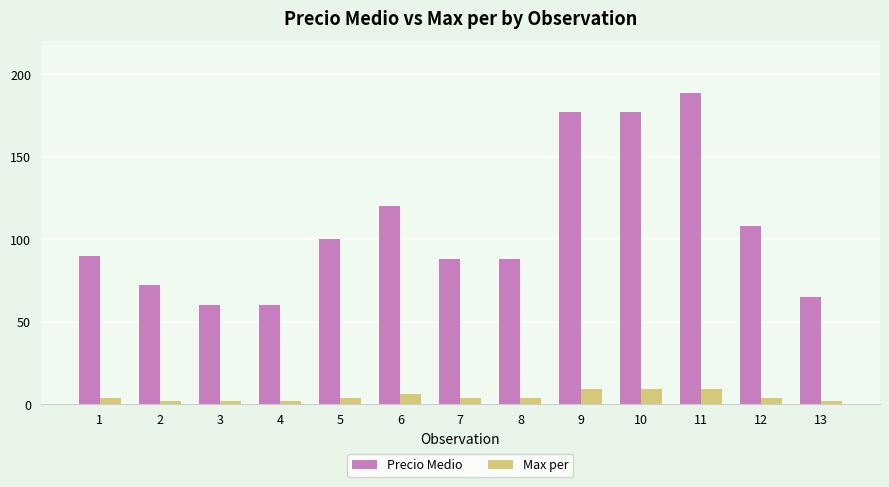

What is the difference between the highest and lowest values at 7?

84.0